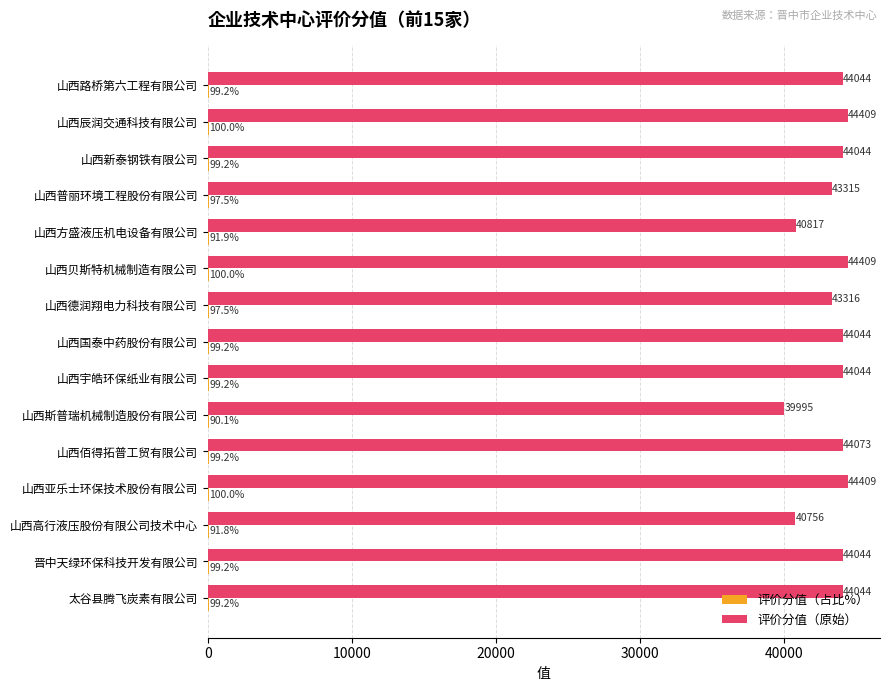

The value of 评价分值（原始） at 山西方盛液压机电设备有限公司 is 40817.0. True or false?

True